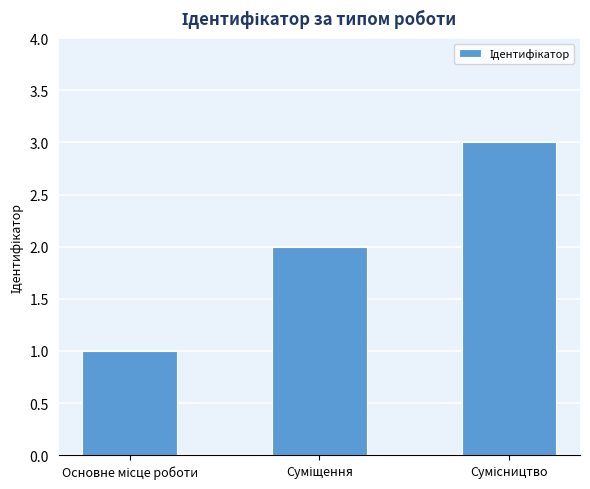

What is the sum of all values?

6